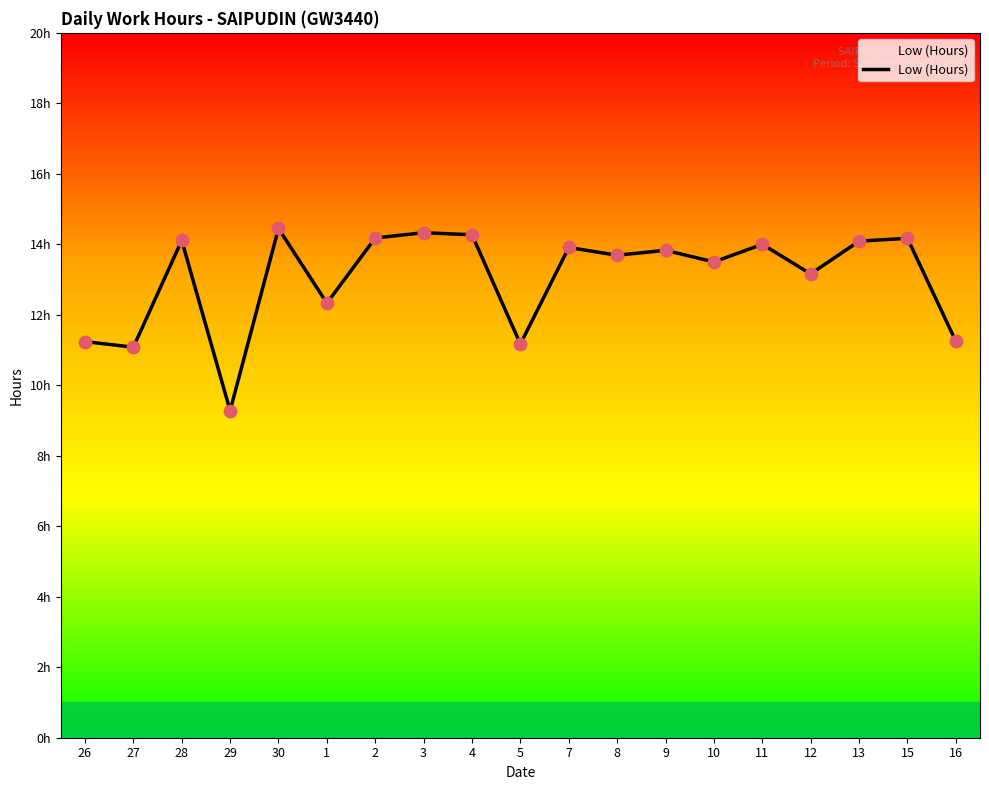

Is this an area chart (filled region under the line)?

Yes